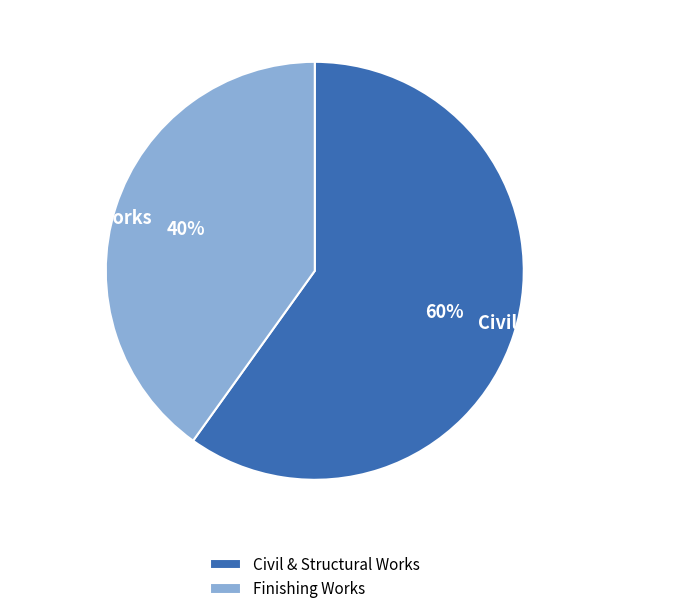

Which category has the smallest portion of the pie?

Finishing Works